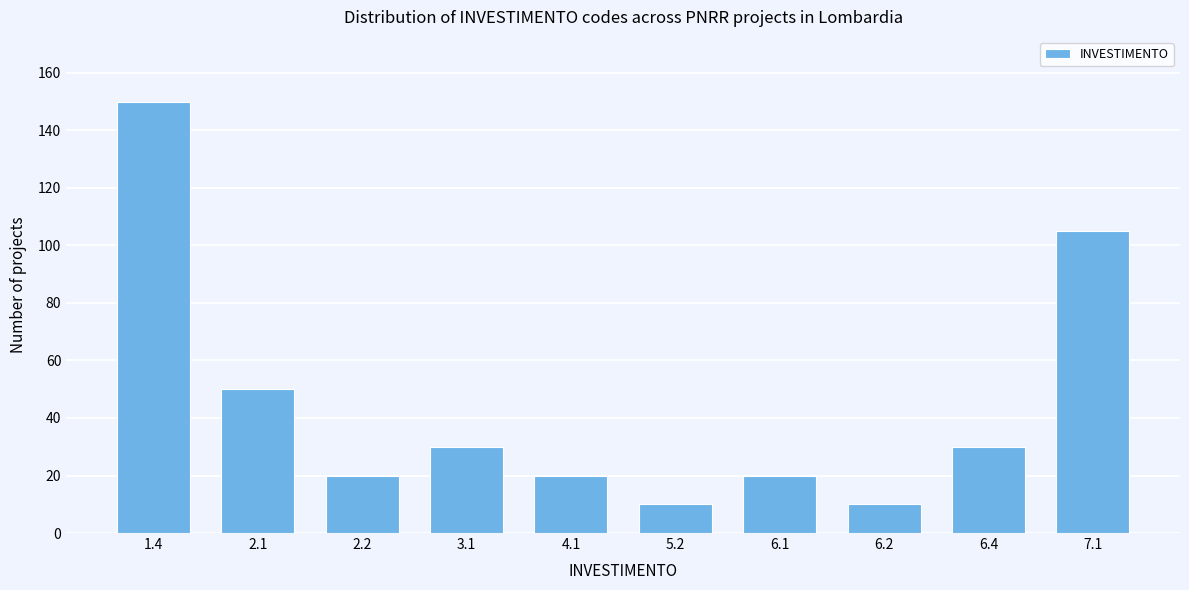

Reading left to right, what are all the values shown in this chart?

1.4=150	2.1=50	2.2=20	3.1=30	4.1=20	5.2=10	6.1=20	6.2=10	6.4=30	7.1=105